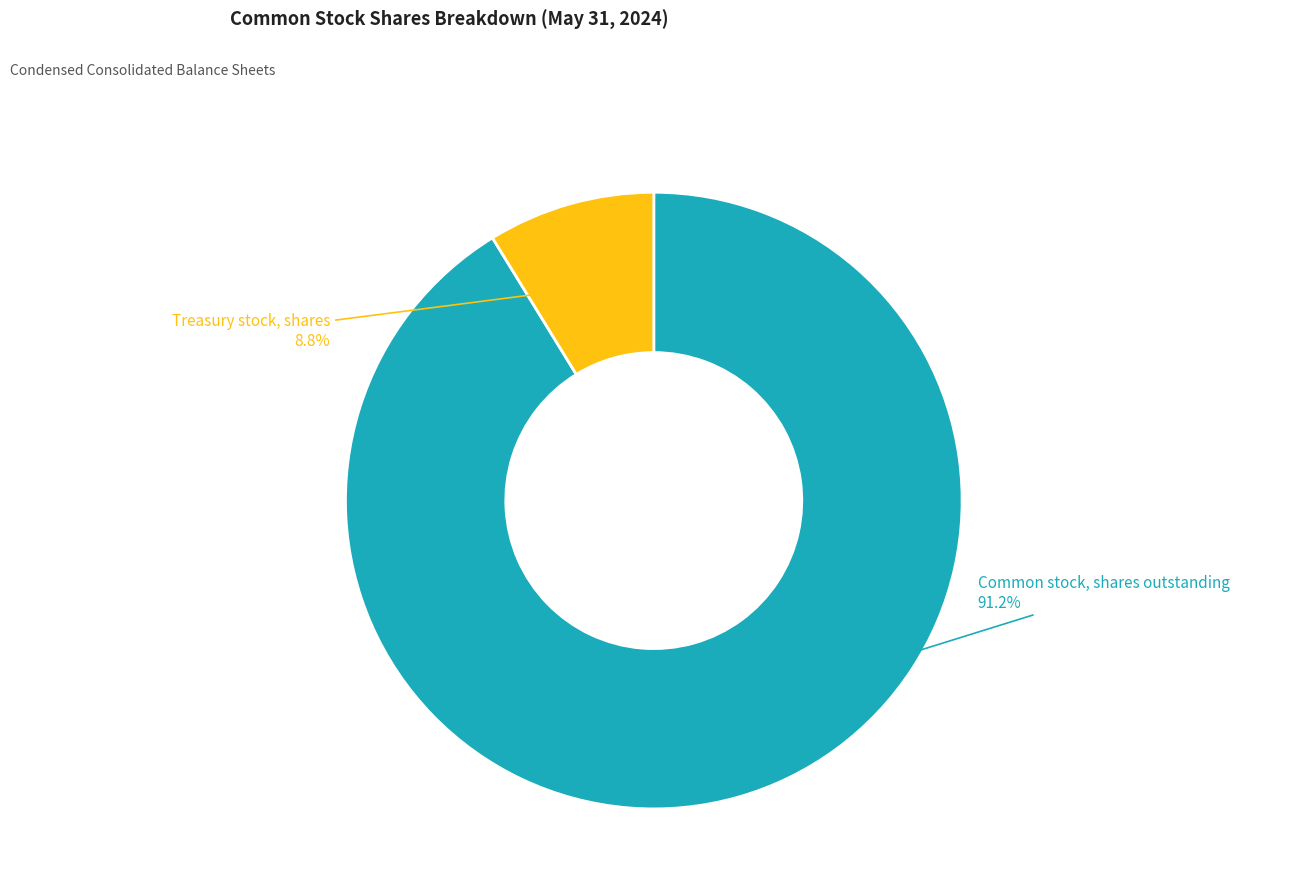

Is there any slice that represents more than half of the pie?

Yes